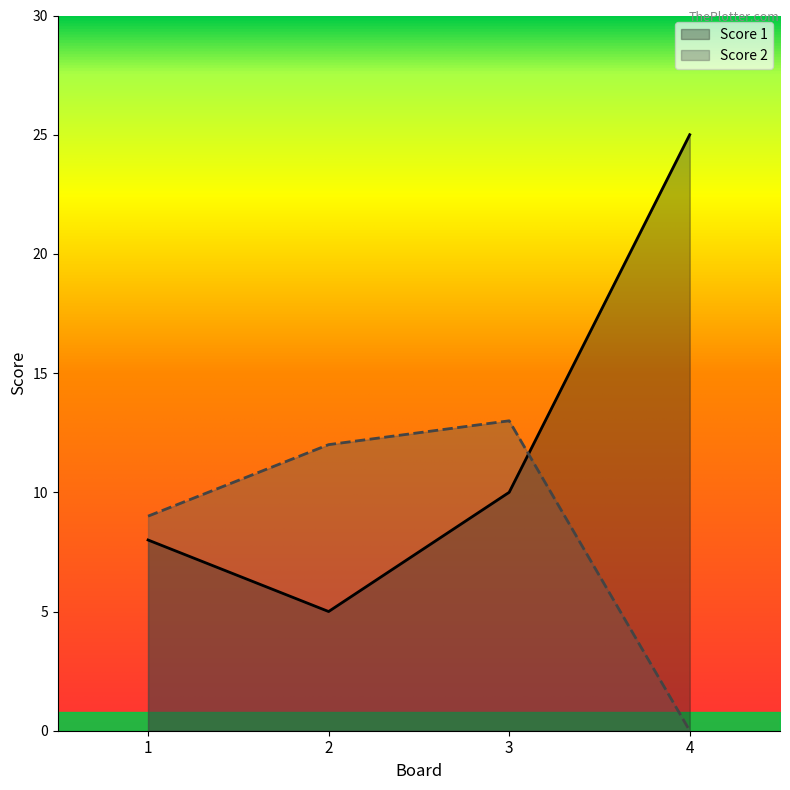

Does the chart have visible grid lines?

No